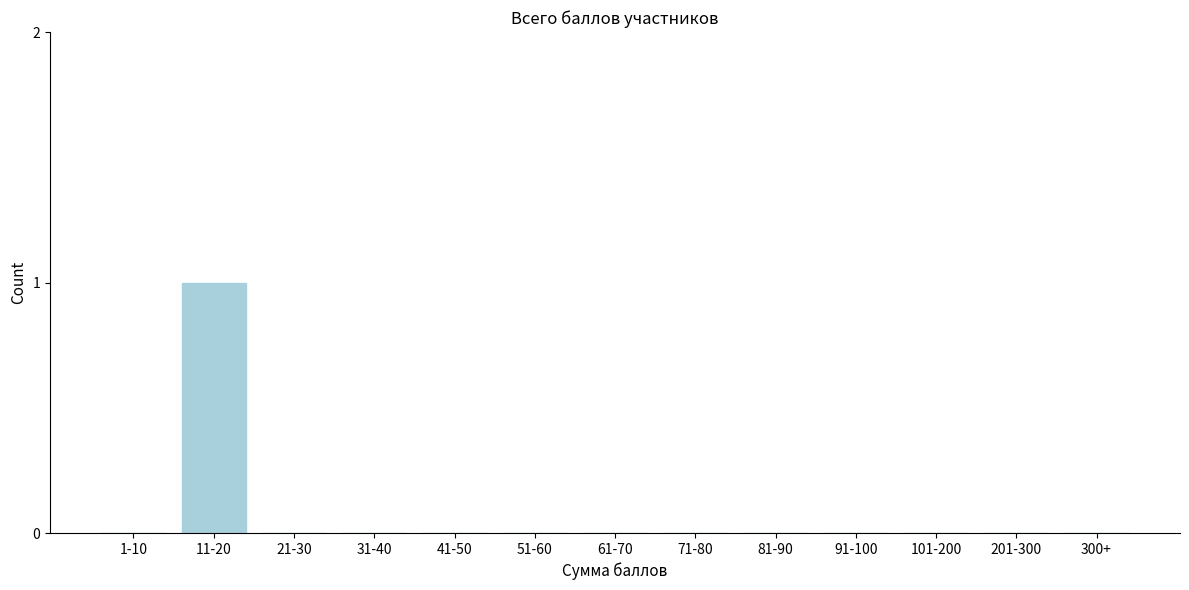

Reading left to right, list all the values displayed in this chart.

1-10=0	11-20=1	21-30=0	31-40=0	41-50=0	51-60=0	61-70=0	71-80=0	81-90=0	91-100=0	101-200=0	201-300=0	300+=0